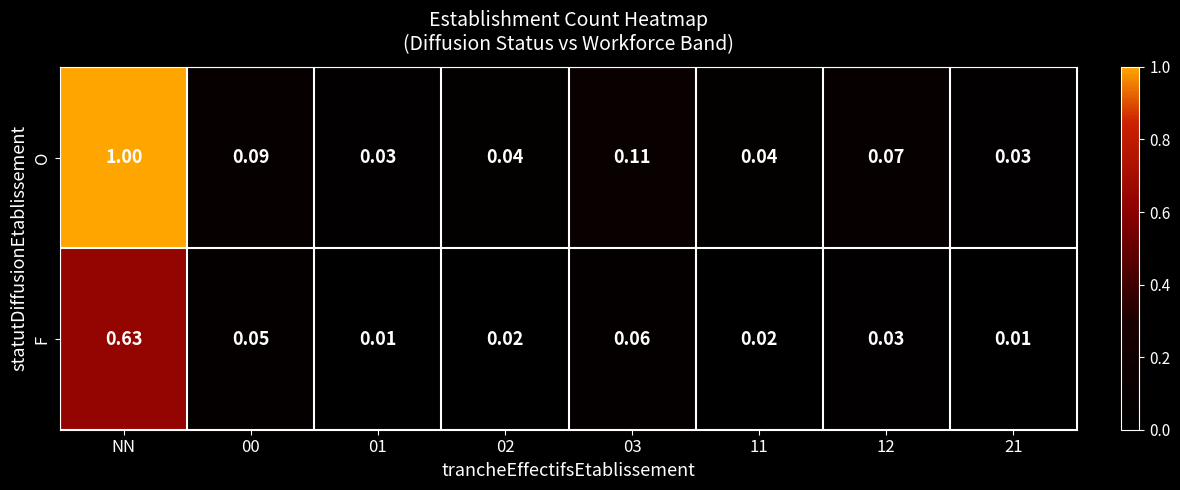

List the series in order of their peak value, highest first.

O, F